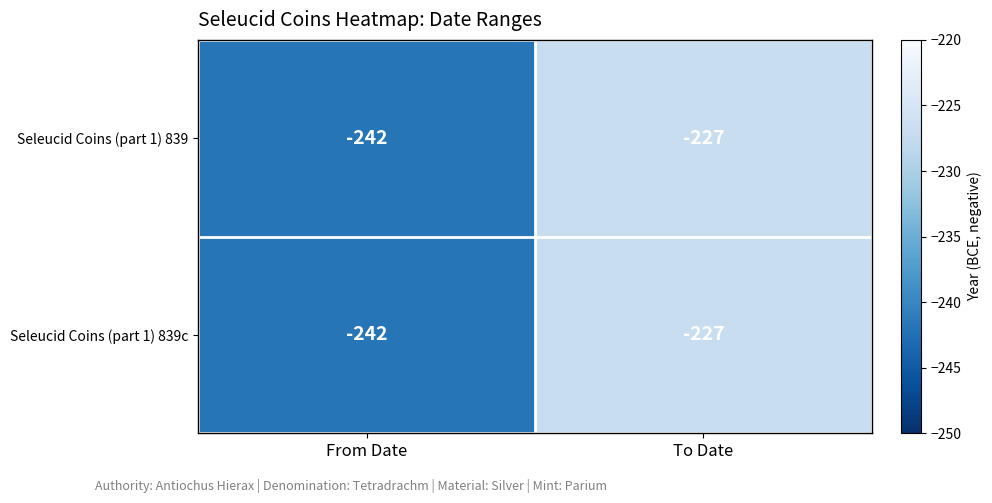

Is the value of Seleucid Coins (part 1) 839c at To Date greater than the value of Seleucid Coins (part 1) 839 at From Date?

Yes